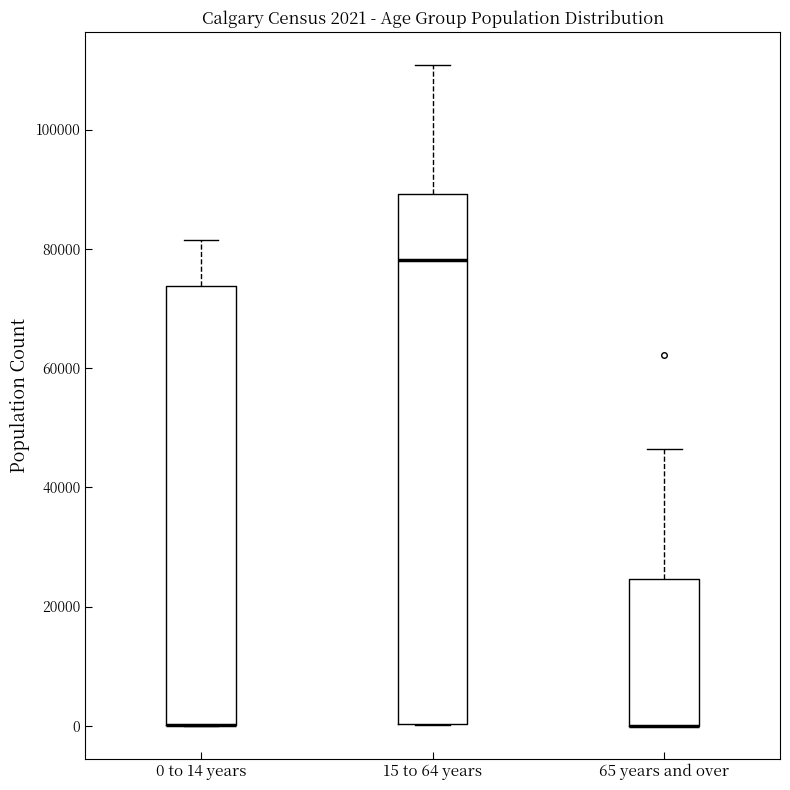

Comparing the boxes themselves (not the whiskers), which one is the tallest?

15 to 64 years